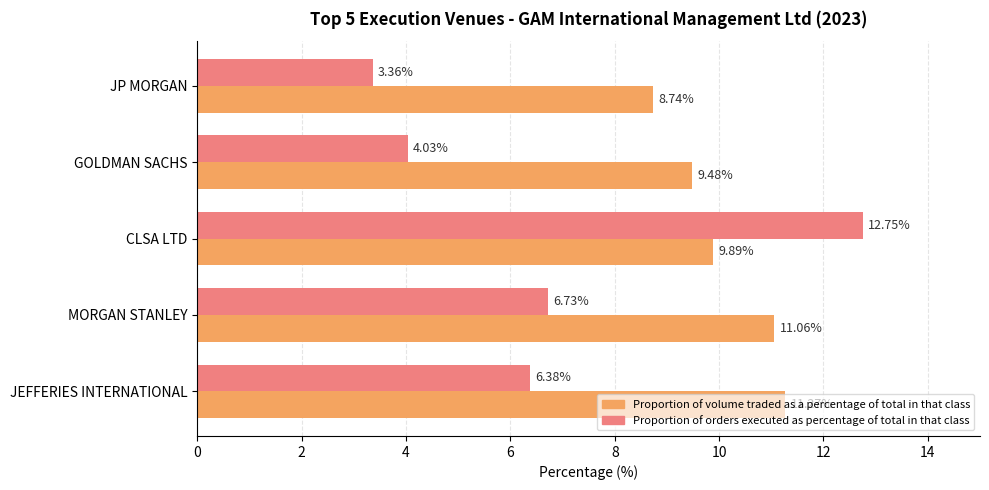

What is the sum of the Proportion of volume traded as a percentage of total in that class values at JEFFERIES INTERNATIONAL and JP MORGAN?

20.0